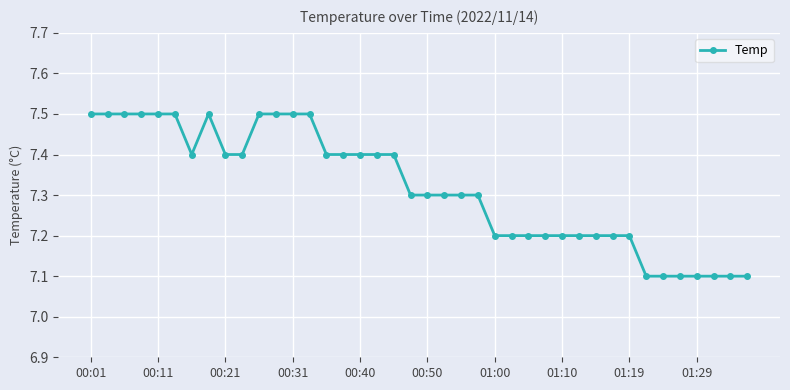

Count the values in the range 7 to 8.

40